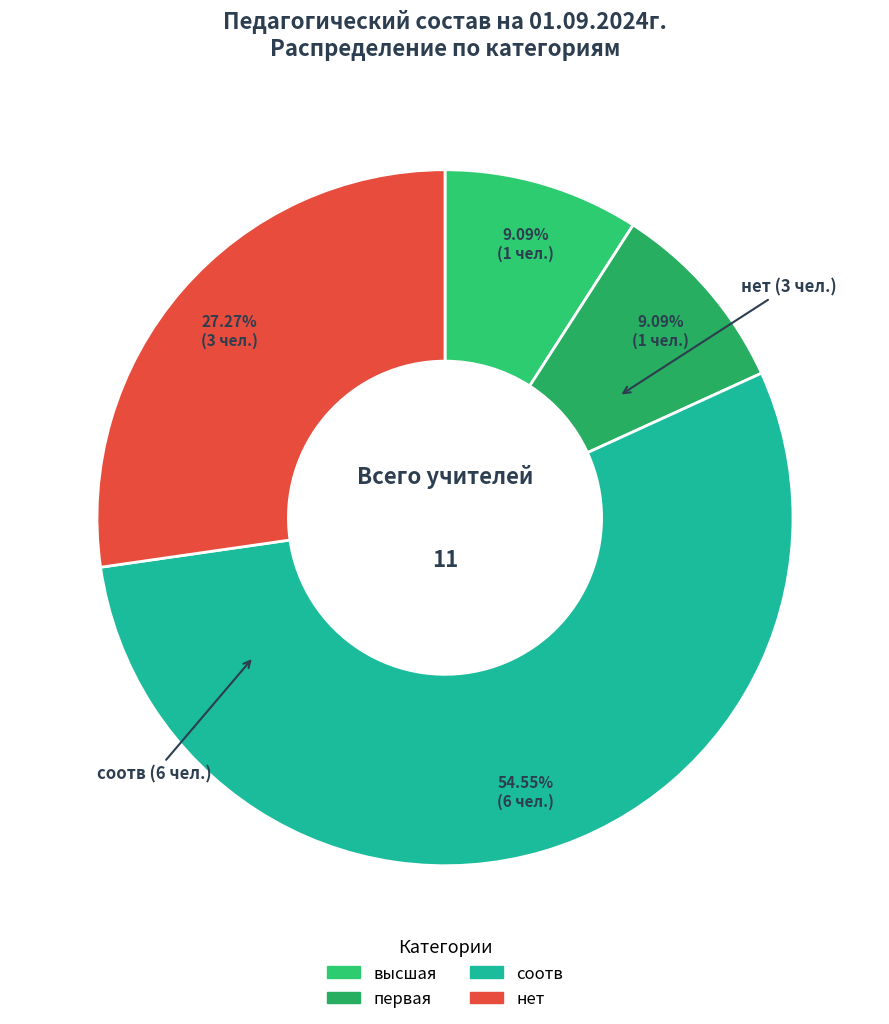

To the nearest percent, what is the difference between the высшая and соотв slice percentages?

45%